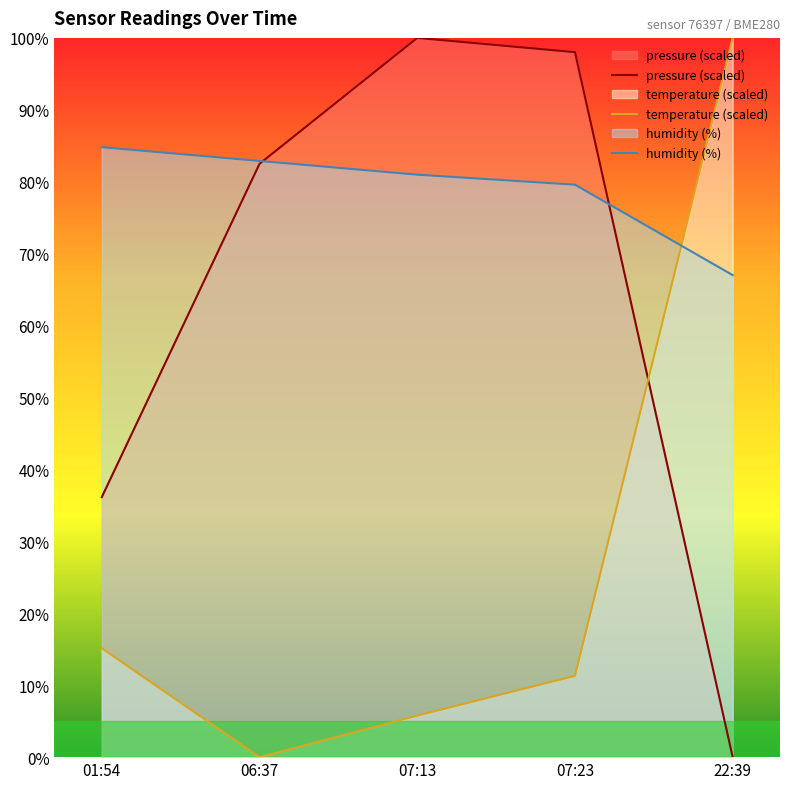

At 07:23, list the series in order from largest to smallest.

pressure (scaled), humidity (%), temperature (scaled)